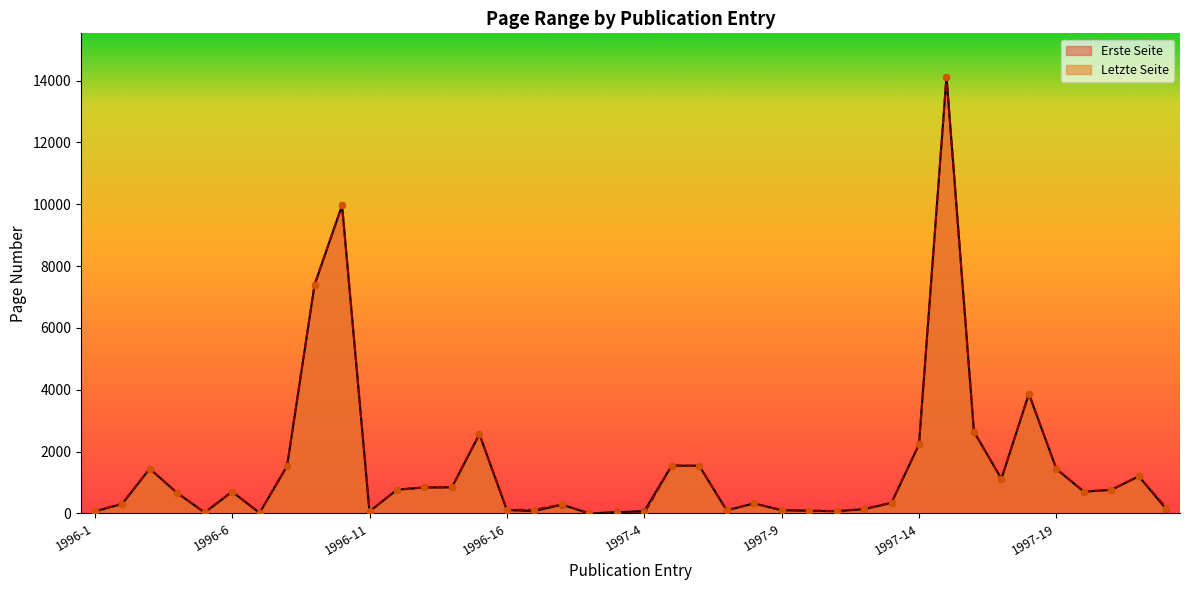

Which series has the largest total across all categories?

Letzte Seite